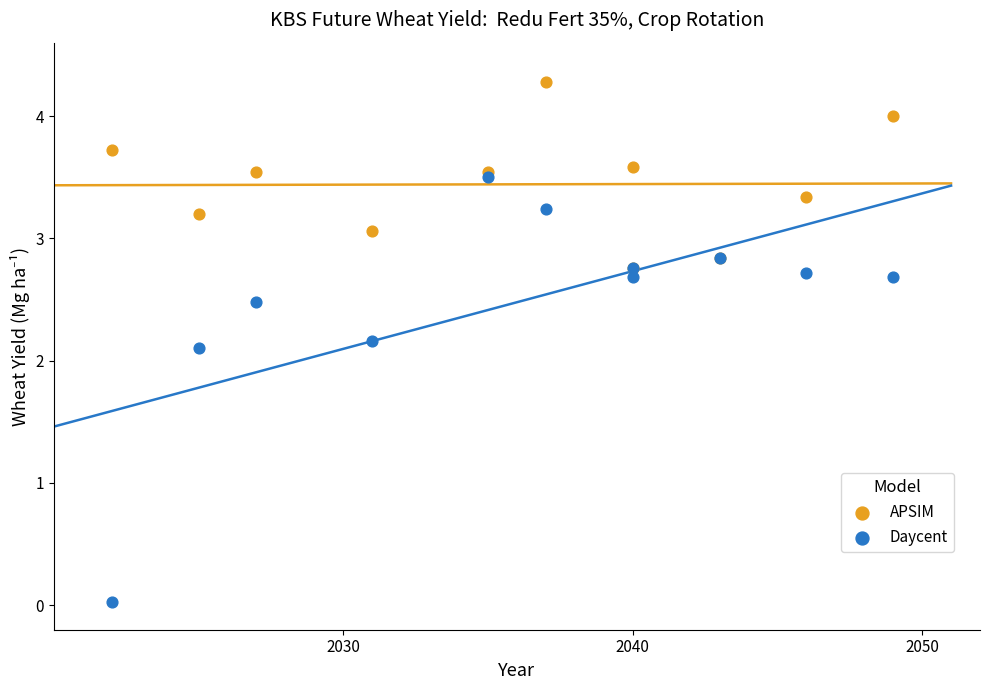

In the APSIM series, what Y value is closest to 3?

3.1